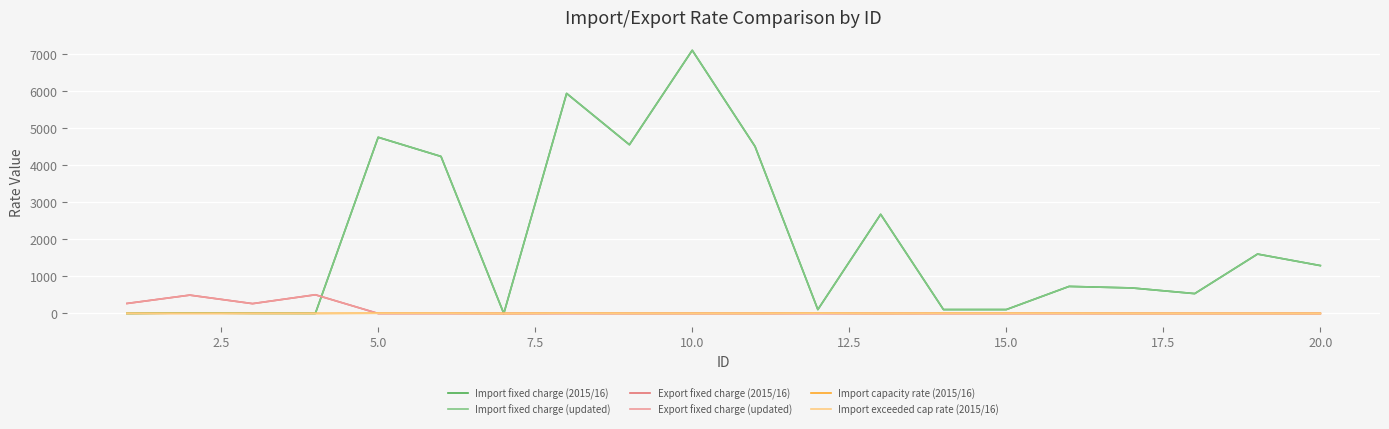

Where is the first local minimum for Import exceeded cap rate (2015/16)?

15.0